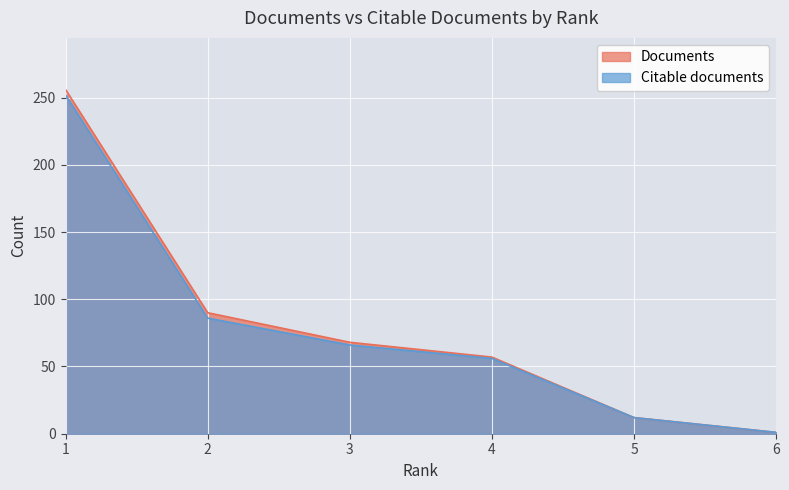

Between 1 and 5, which series saw the biggest shift?

Documents